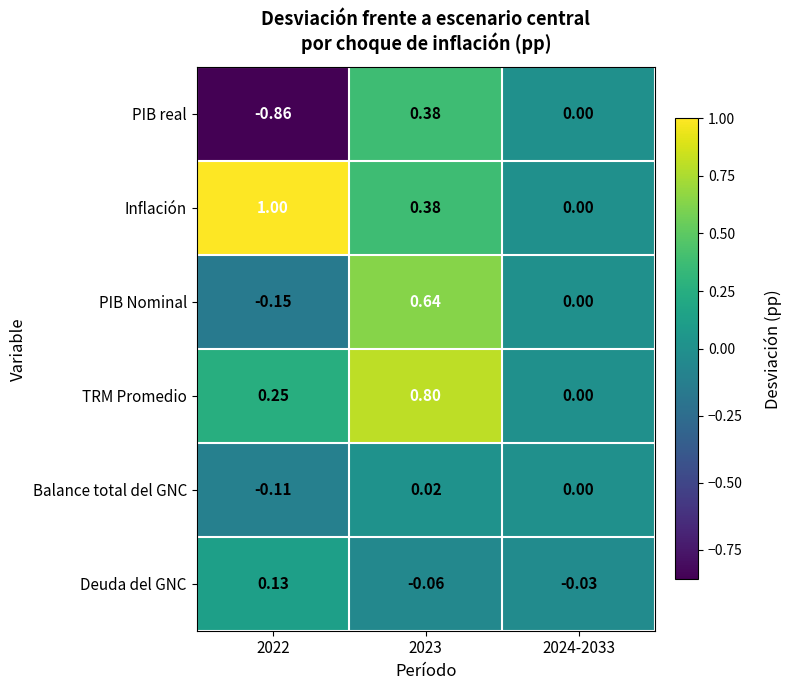

How many values in Deuda del GNC are below zero?

2